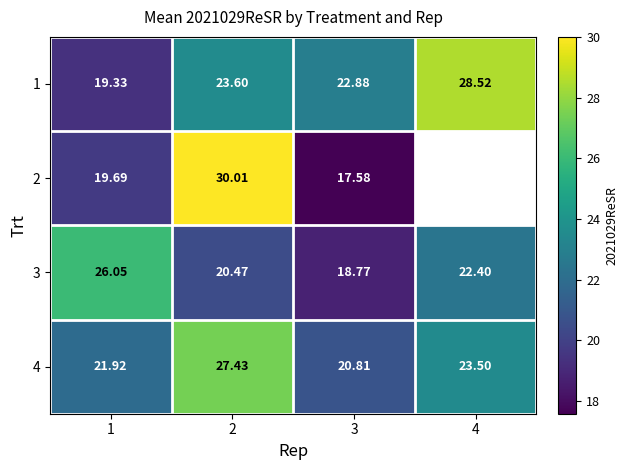

Is the value of 3 at 3 greater than the value of 1 at 2?

No